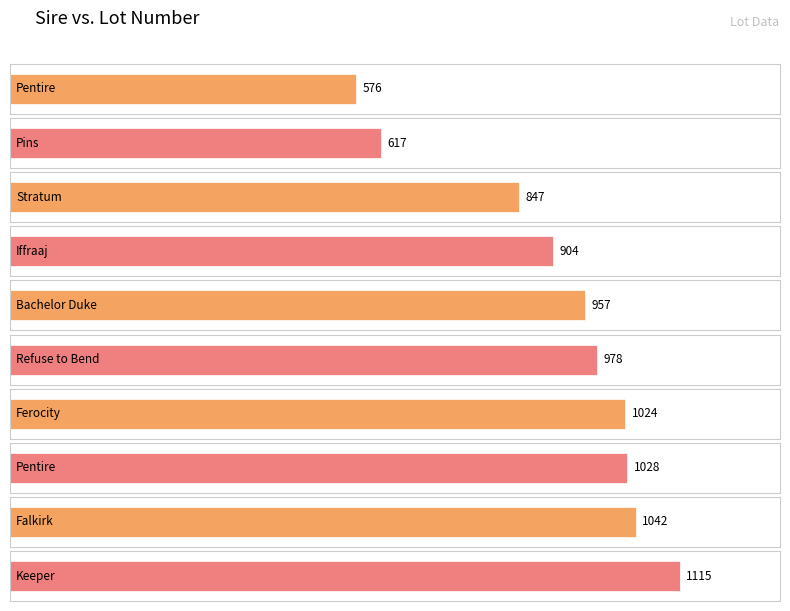

How many bars are there in total?

10